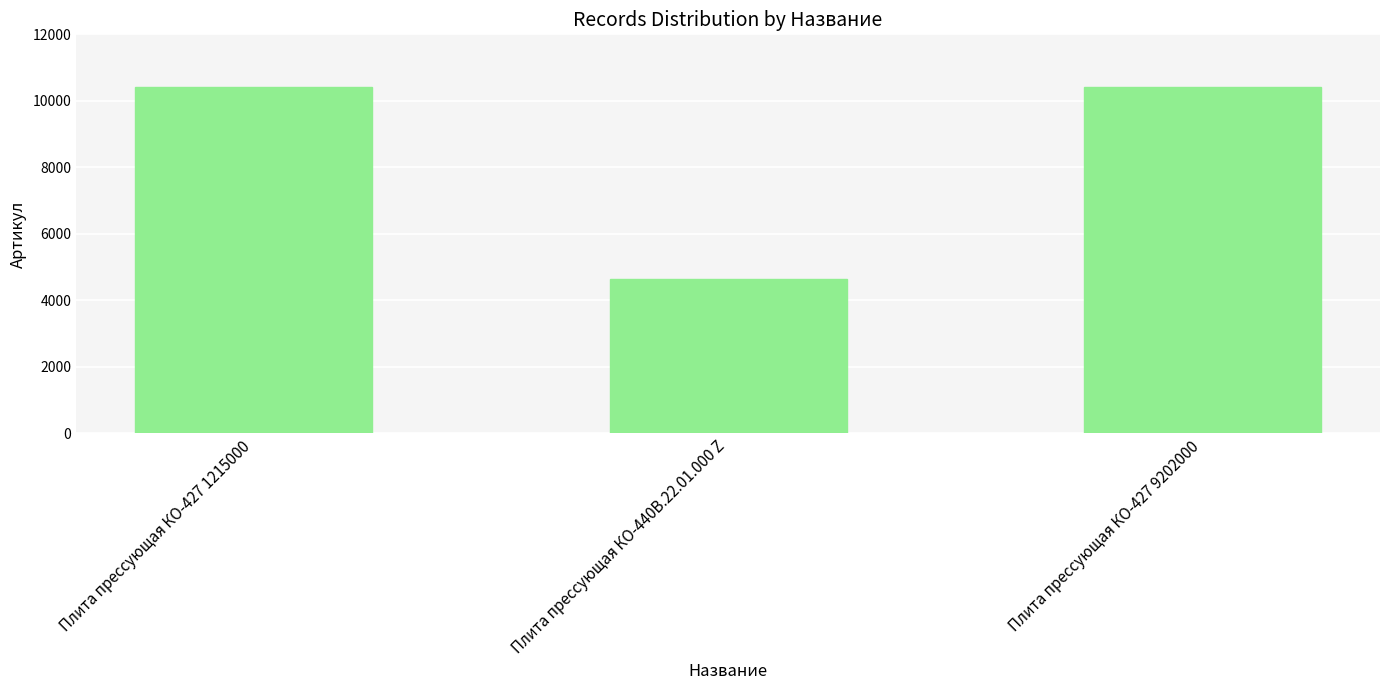

True or false: the data shows 18548 at Плита прессующая КО-427 1215000.

False